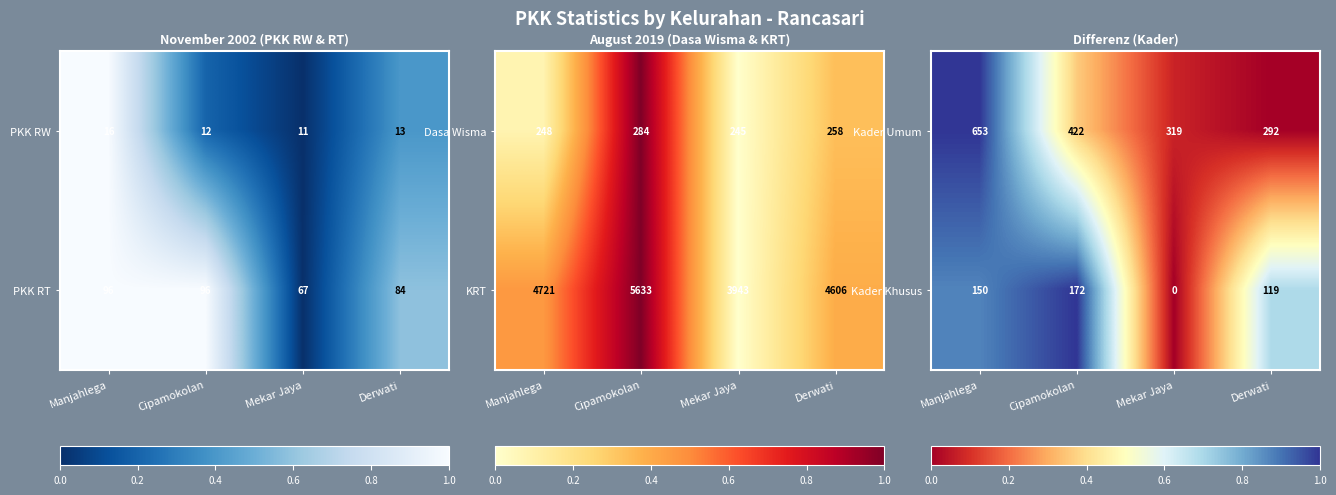

What is the minimum value for Kader Umum?

292